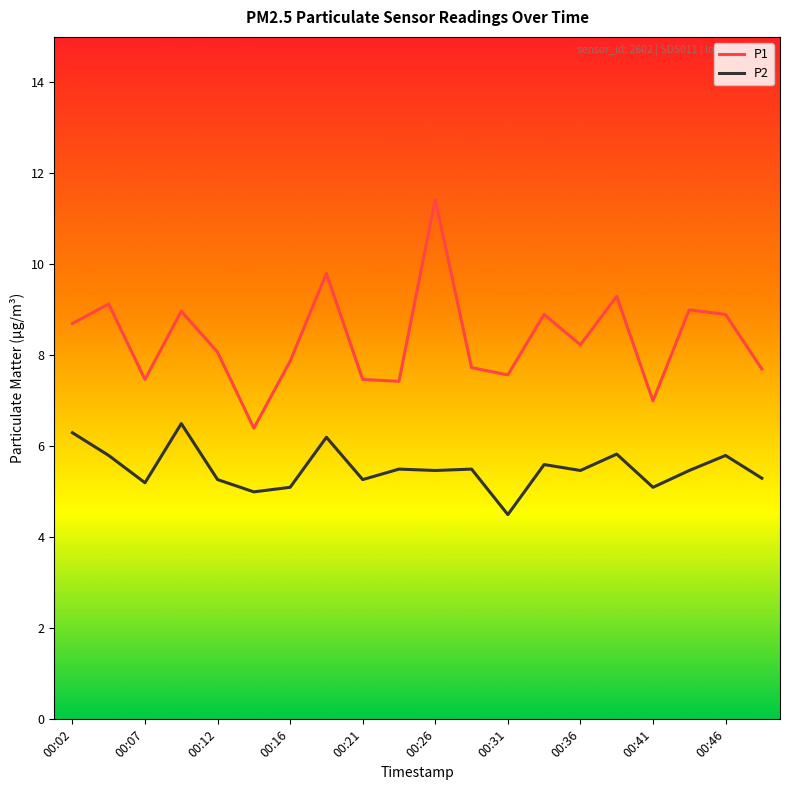

What is the value of the P2 point at the 18th from the left?

5.5